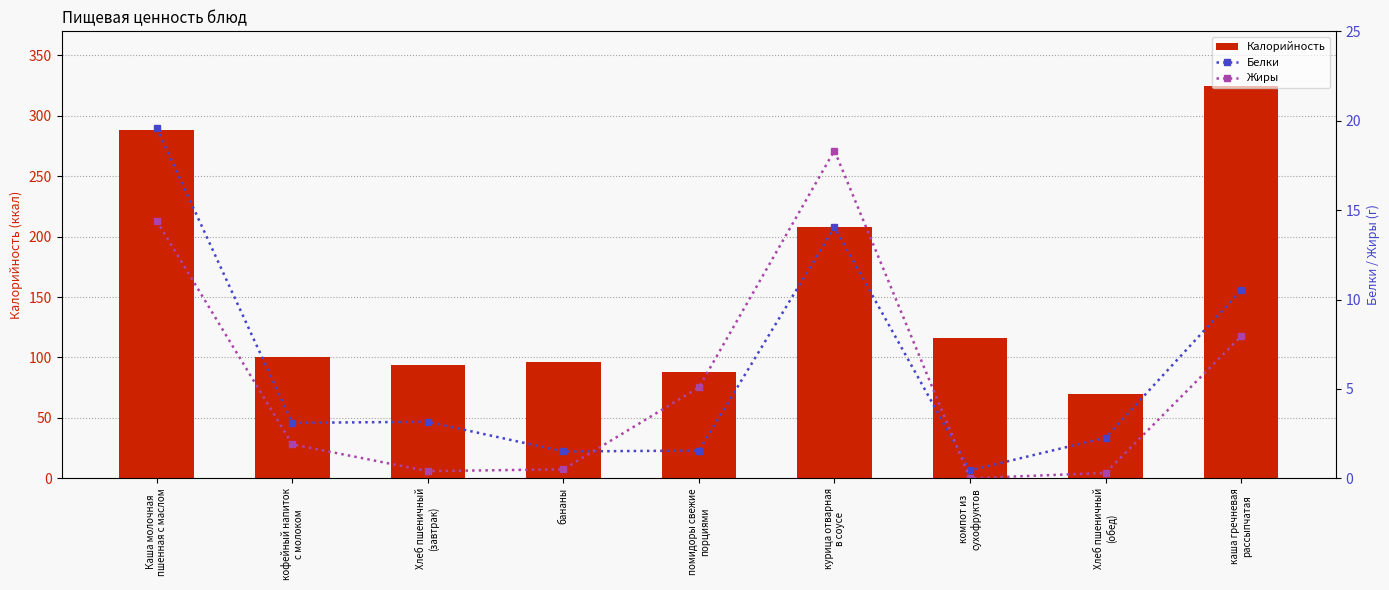

What position from the left is бананы?

4